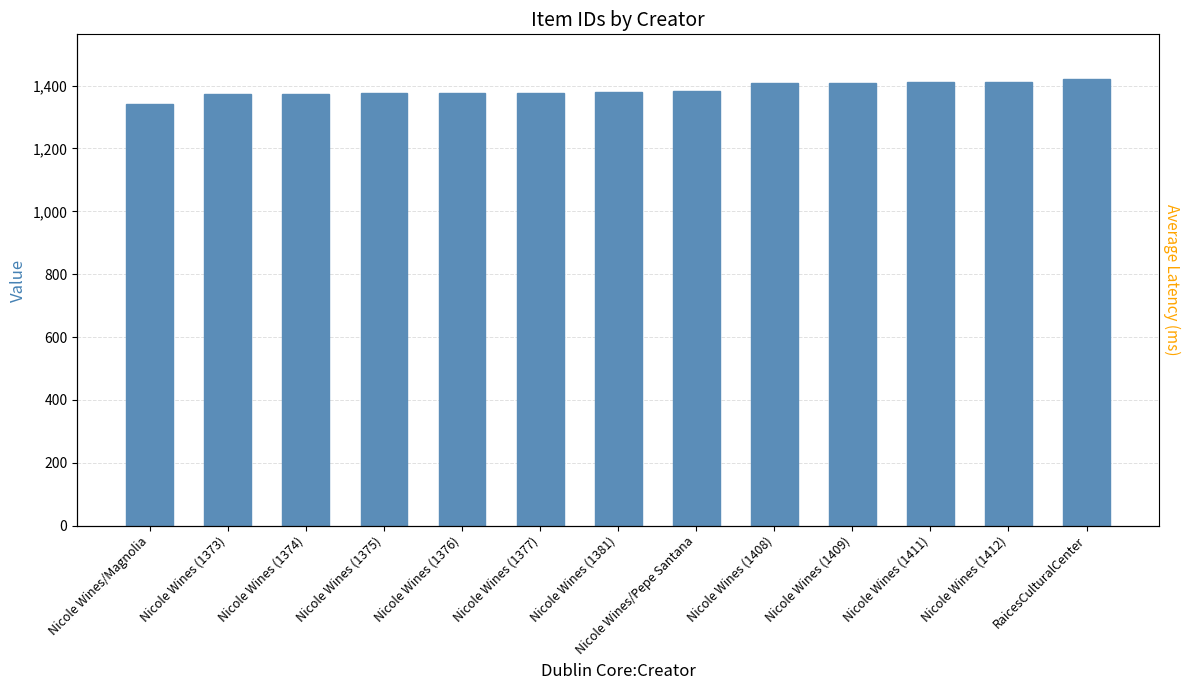

The chart shows a value of 1408 at Nicole Wines (1408). True or false?

True